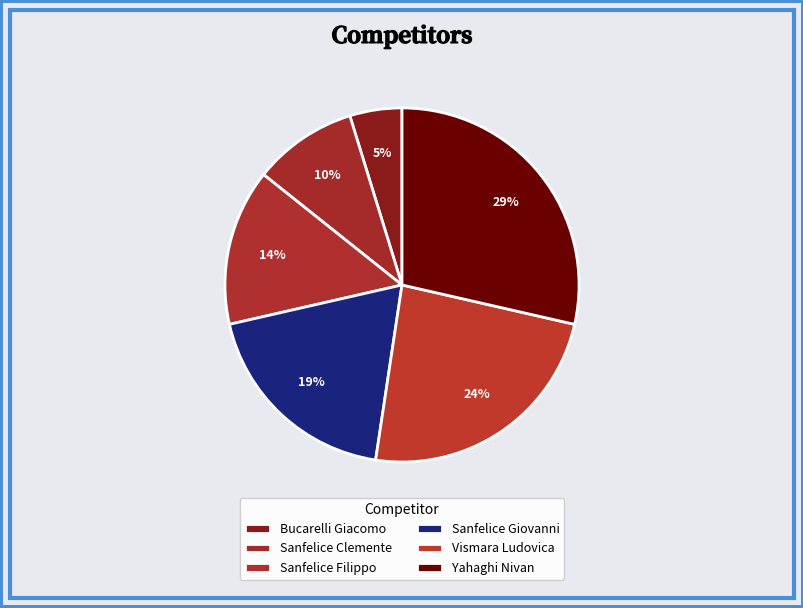

Rank the categories by value from lowest to highest.

Bucarelli Giacomo, Sanfelice Clemente, Sanfelice Filippo, Sanfelice Giovanni, Vismara Ludovica, Yahaghi Nivan